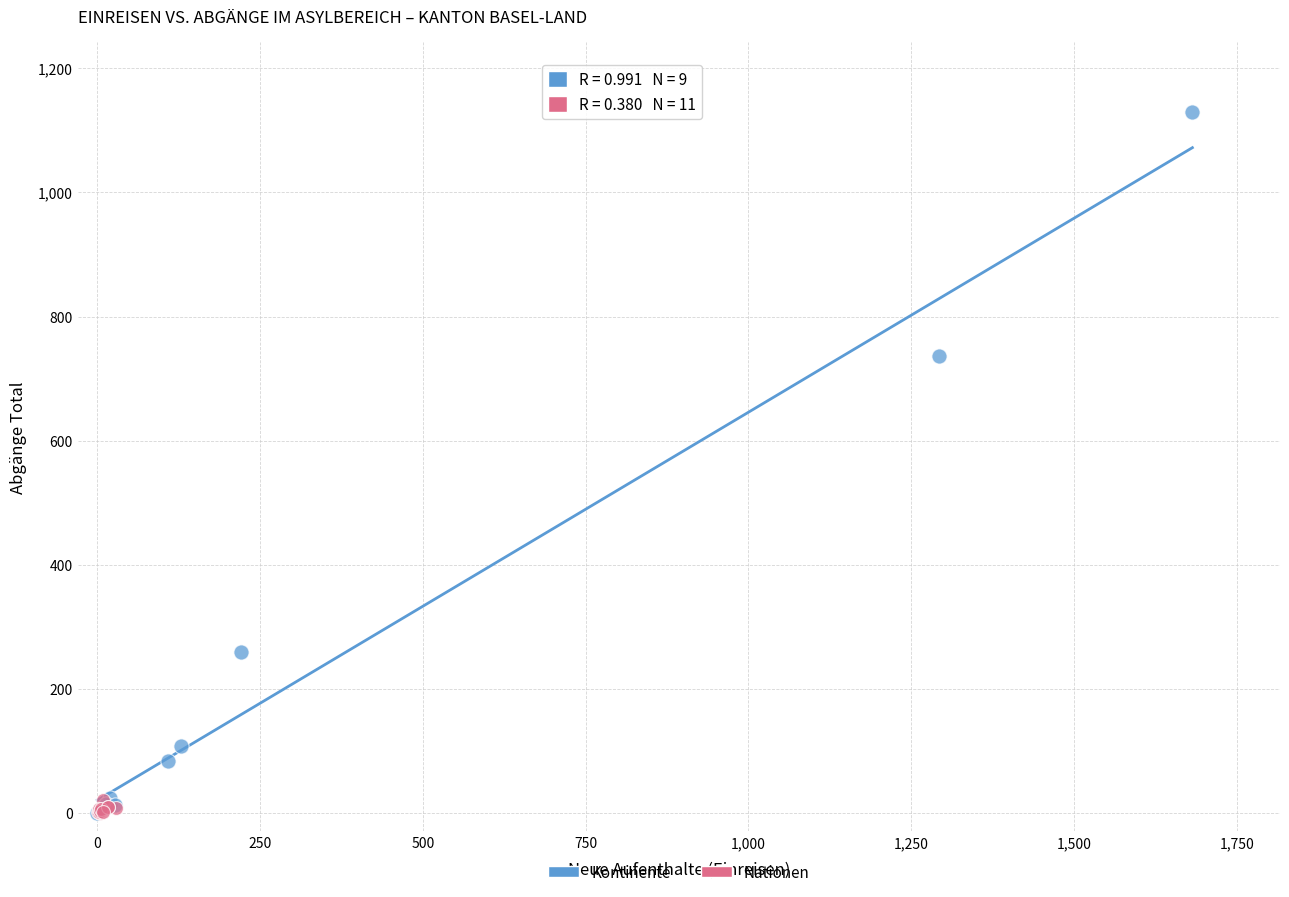

Which series has the widest spread of Y values?

Kontinente